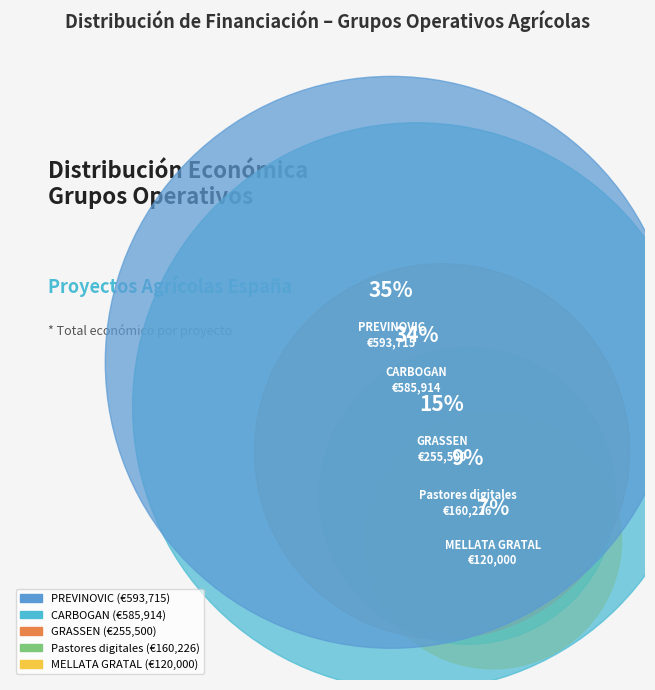

The PREVINOVIC slice represents 24% of the pie. True or false?

False